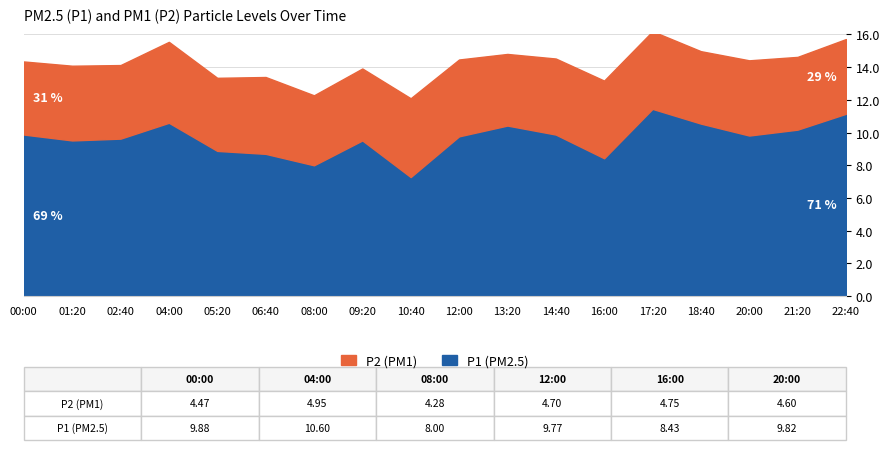

What is the average value of the P2 series?

4.7